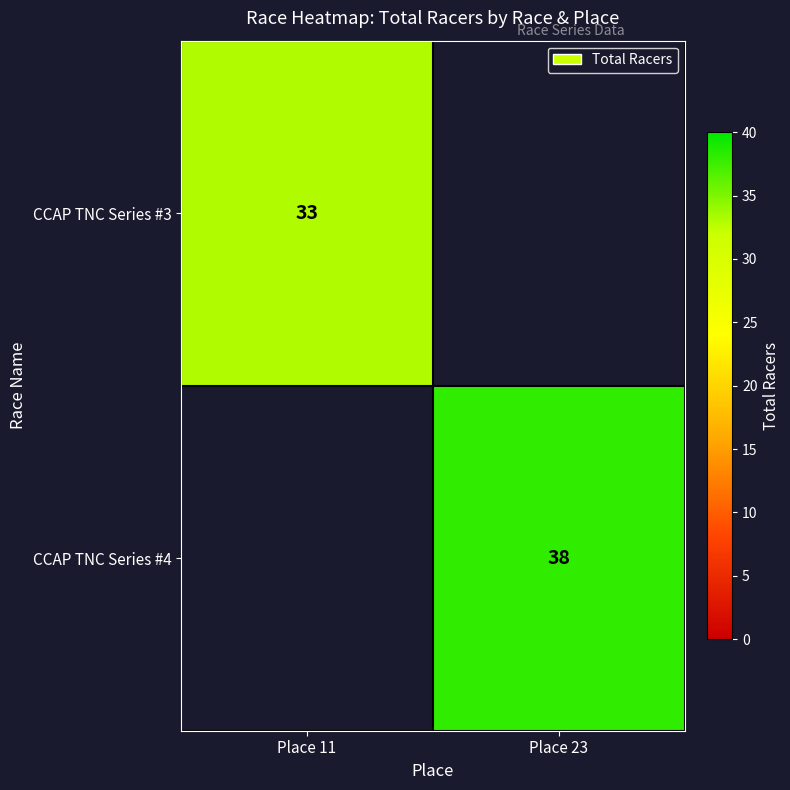

How many data points does each series have?

2